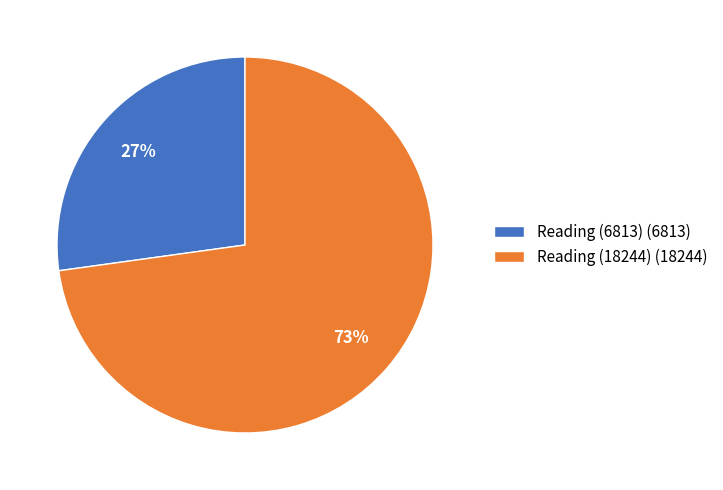

To the nearest percent, what is the difference between the Reading (6813) and Reading (18244) slice percentages?

46%